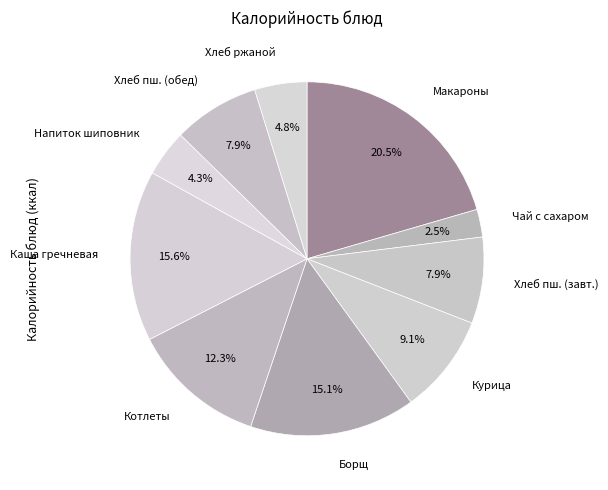

Between Хлеб пш. (завт.) and Курица, which is larger?

Курица